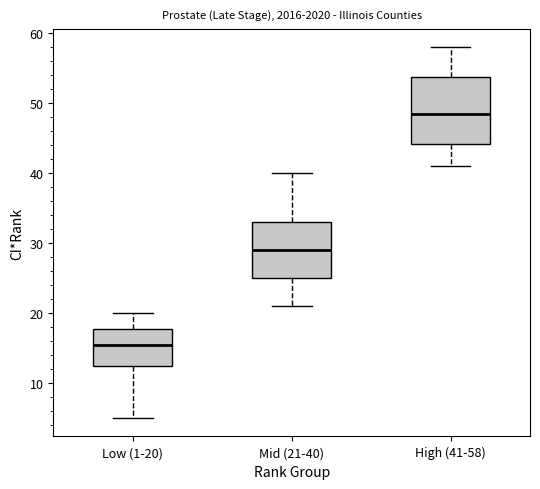

Reading left to right, read every box against the y-axis: the position of its median line, the range the box covers, and the ends of its whiskers. The values are not printed on the chart, so give them approximately, as read against the axis.

Low (1-20): median 16, box 13 to 18, whiskers 5 to 20
Mid (21-40): median 29, box 25 to 33, whiskers 21 to 40
High (41-58): median 49, box 44 to 54, whiskers 41 to 58